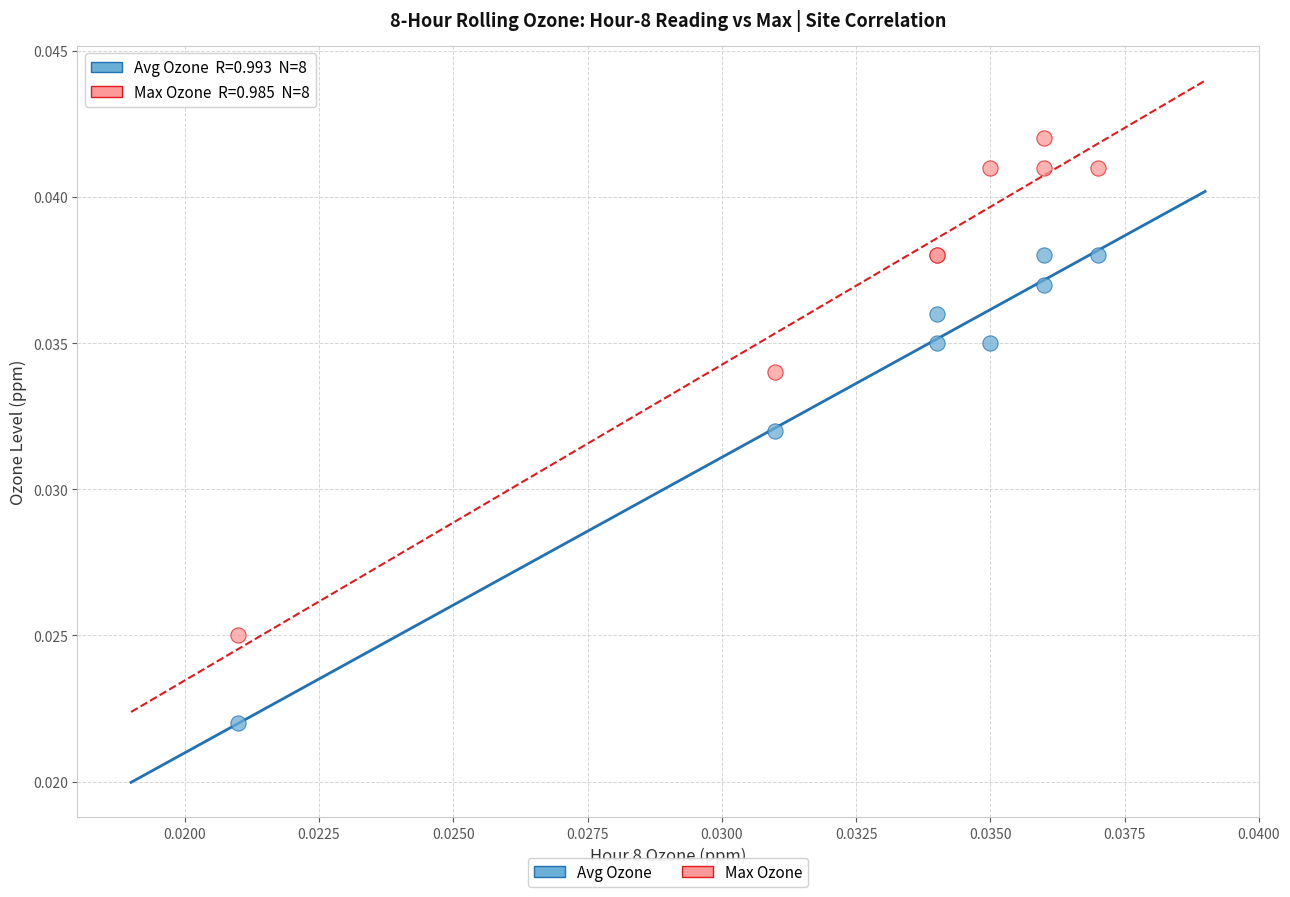

Which series reaches the minimum Y coordinate?

Avg Ozone